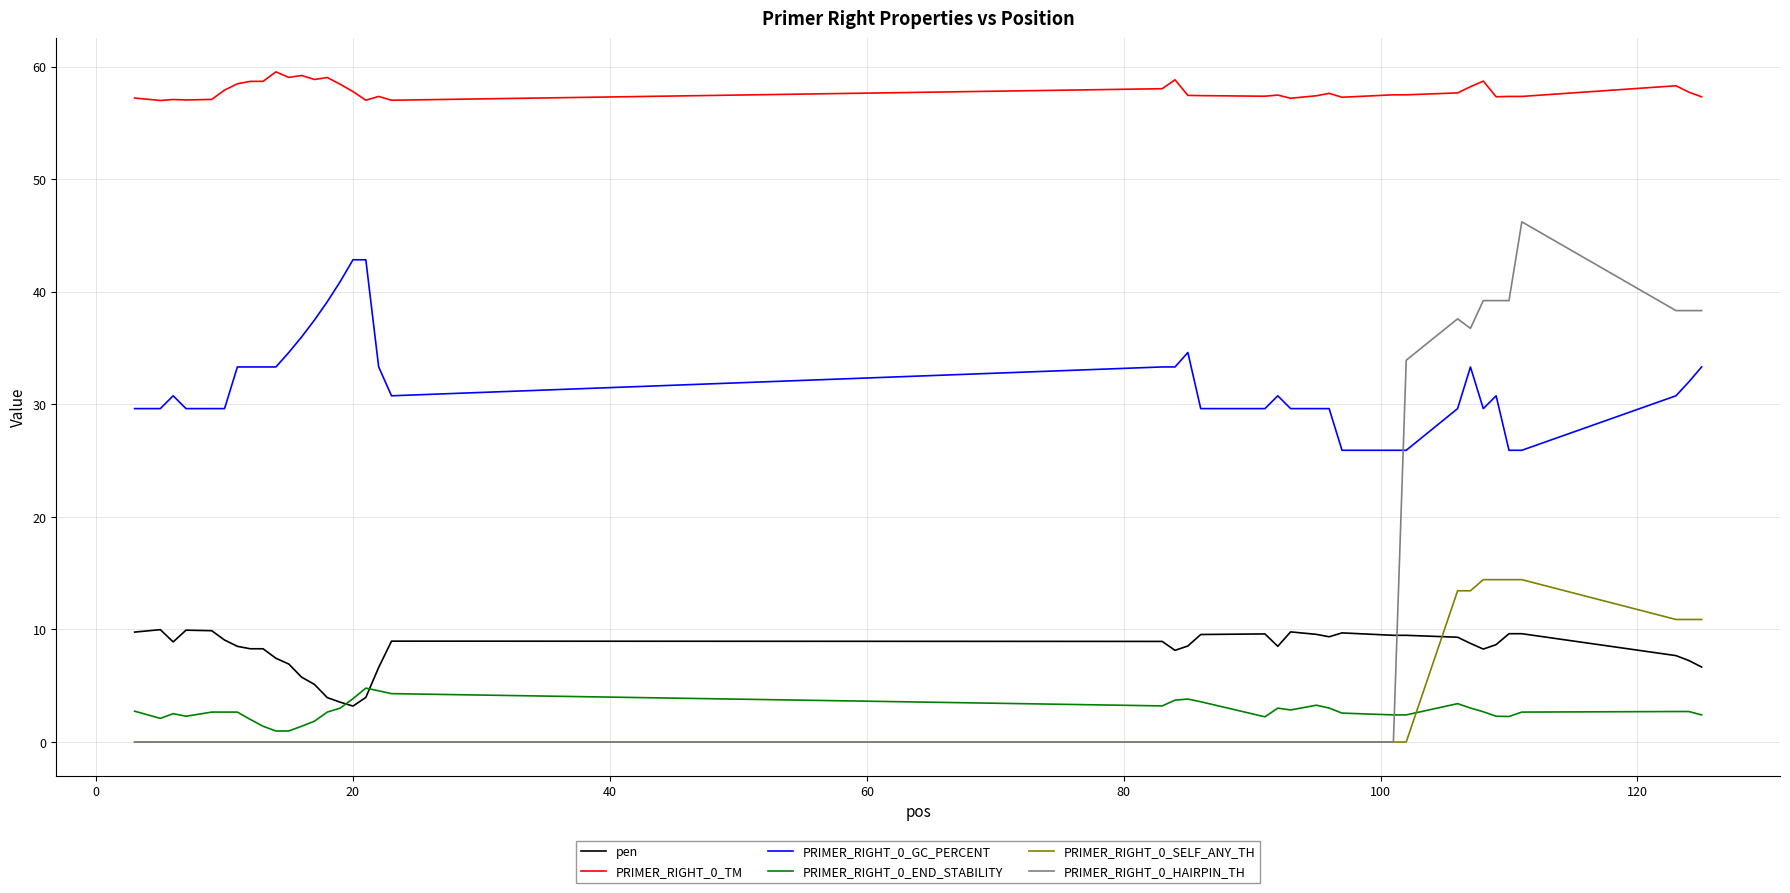

True or false: PRIMER_RIGHT_0_GC_PERCENT and PRIMER_RIGHT_0_SELF_ANY_TH intersect in this chart.

False